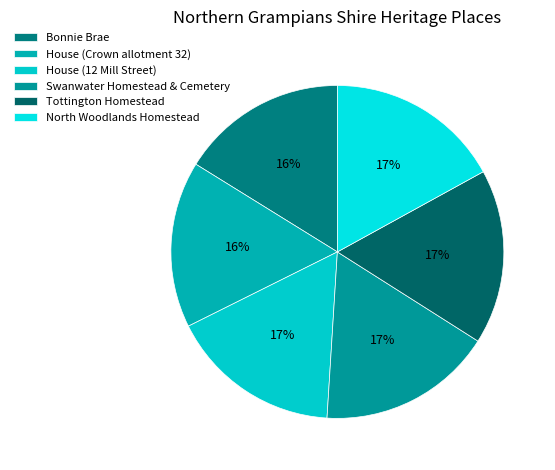

The Swanwater Homestead & Cemetery slice represents 10% of the pie. True or false?

False